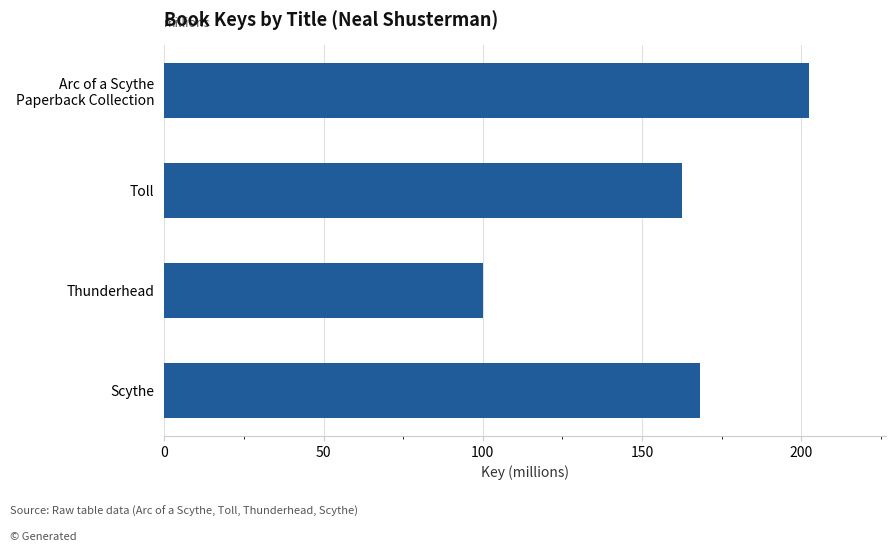

Between Toll and Thunderhead, which is larger?

Toll